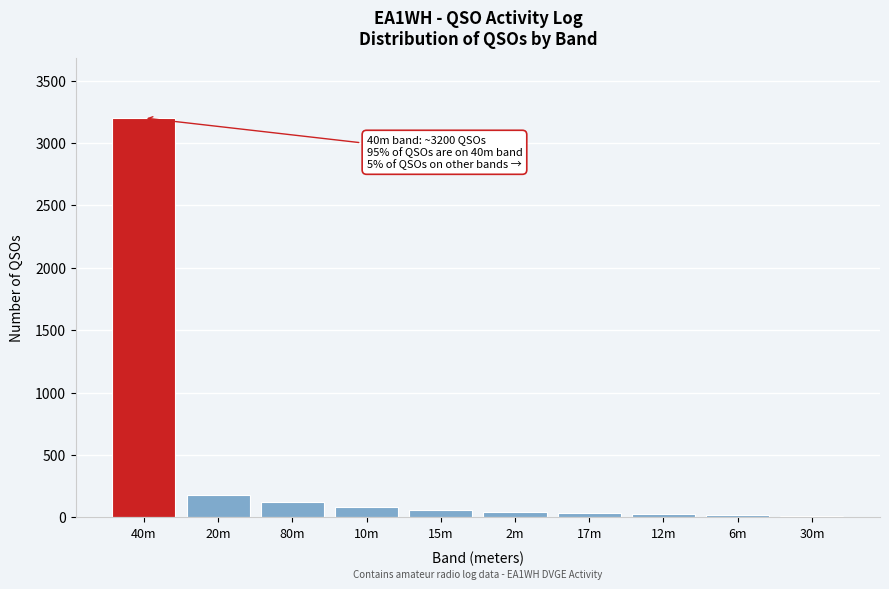

What is the maximum value shown in the chart?

3200